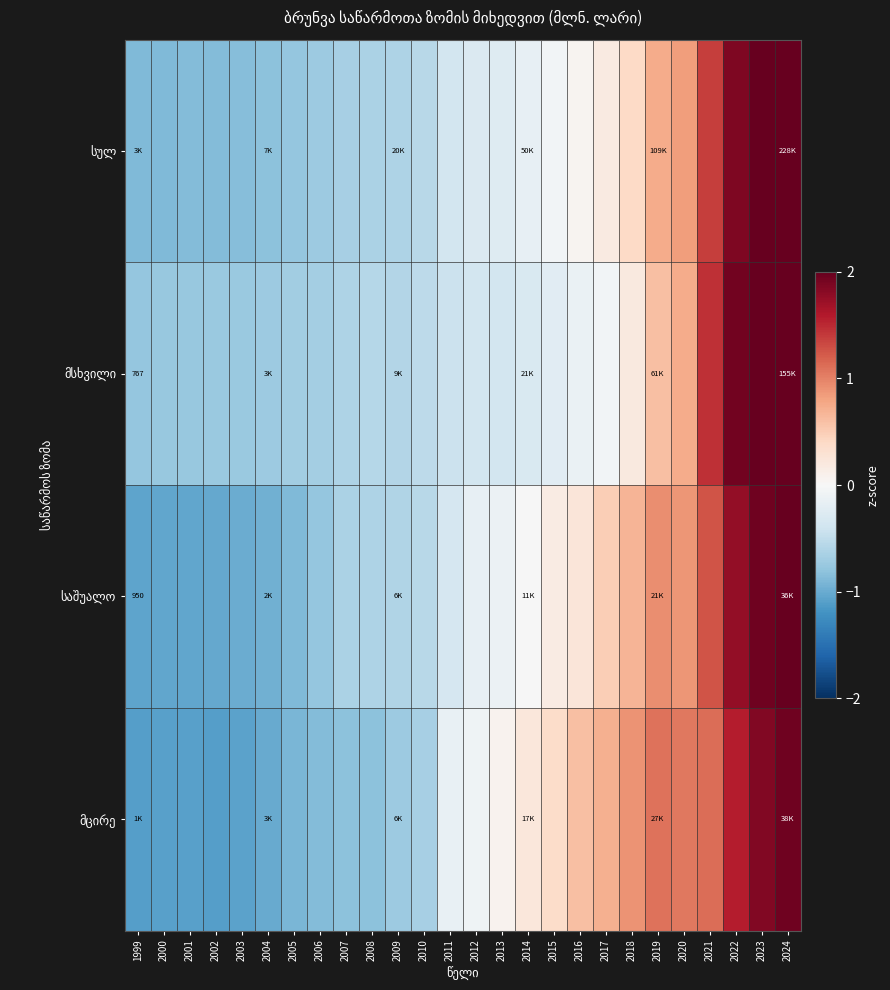

How many distinct data groups are displayed?

4